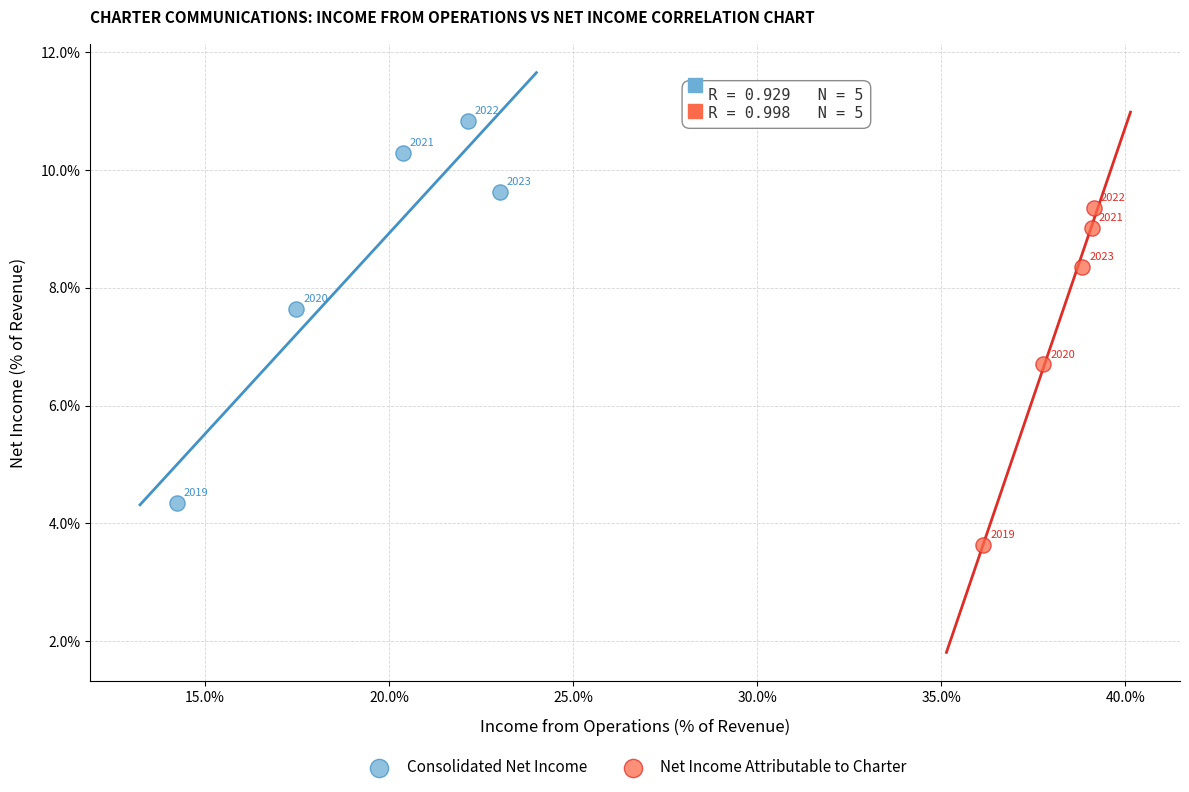

What are all the series names shown in the legend?

Consolidated Net Income, Net Income Attributable to Charter